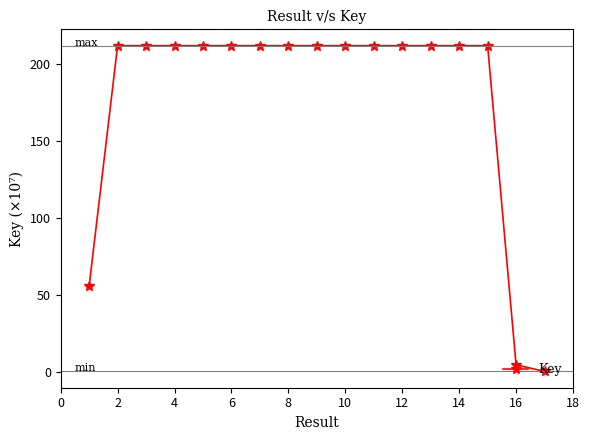

What is the difference between the maximum and minimum values?

211.7